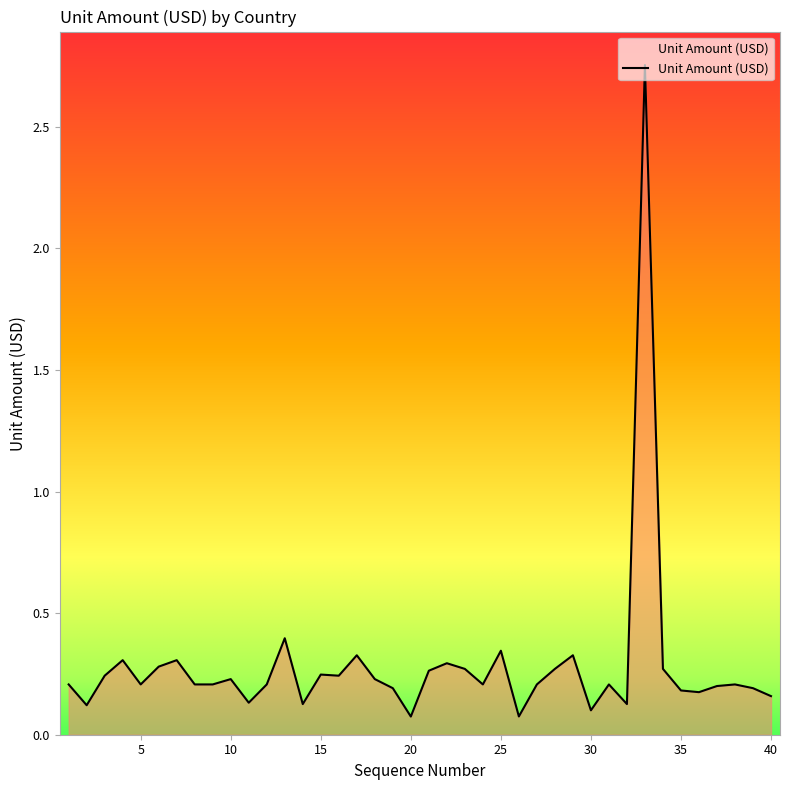

What is the difference between the maximum and minimum values?

2.7